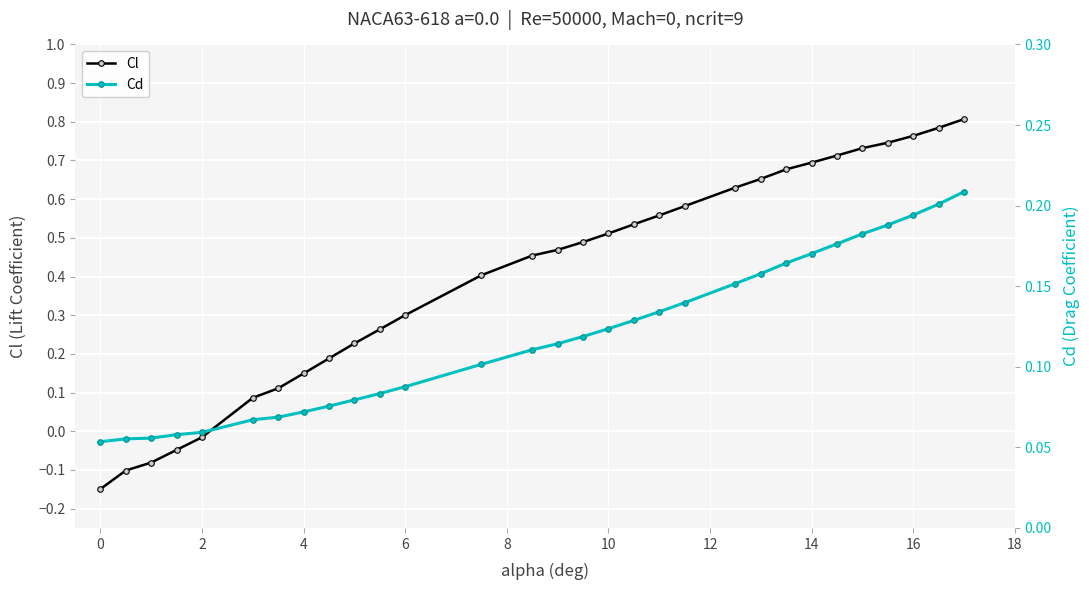

How many lines are shown in the chart?

2